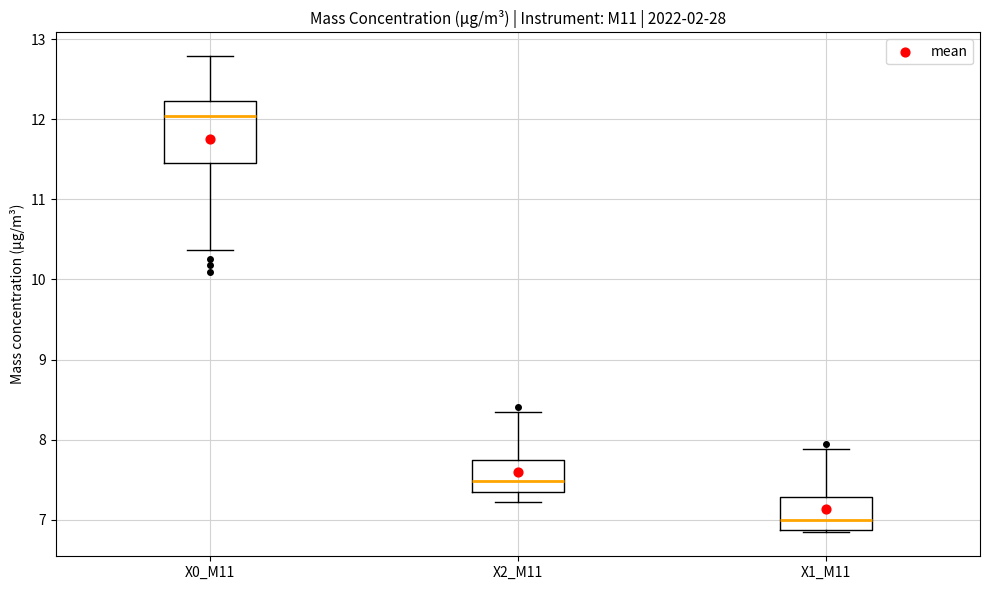

Reading left to right, transcribe this box plot: for each box, give where its median line is, the range the box spans, and where its two whiskers end, as read against the y-axis. The values are not printed on the chart, so give them approximately, as read against the axis.

X0_M11: median 12.0, box 11.5 to 12.2, whiskers 10.4 to 12.8
X2_M11: median 7.5, box 7.3 to 7.8, whiskers 7.2 to 8.4
X1_M11: median 7.0, box 6.9 to 7.3, whiskers 6.8 to 7.9